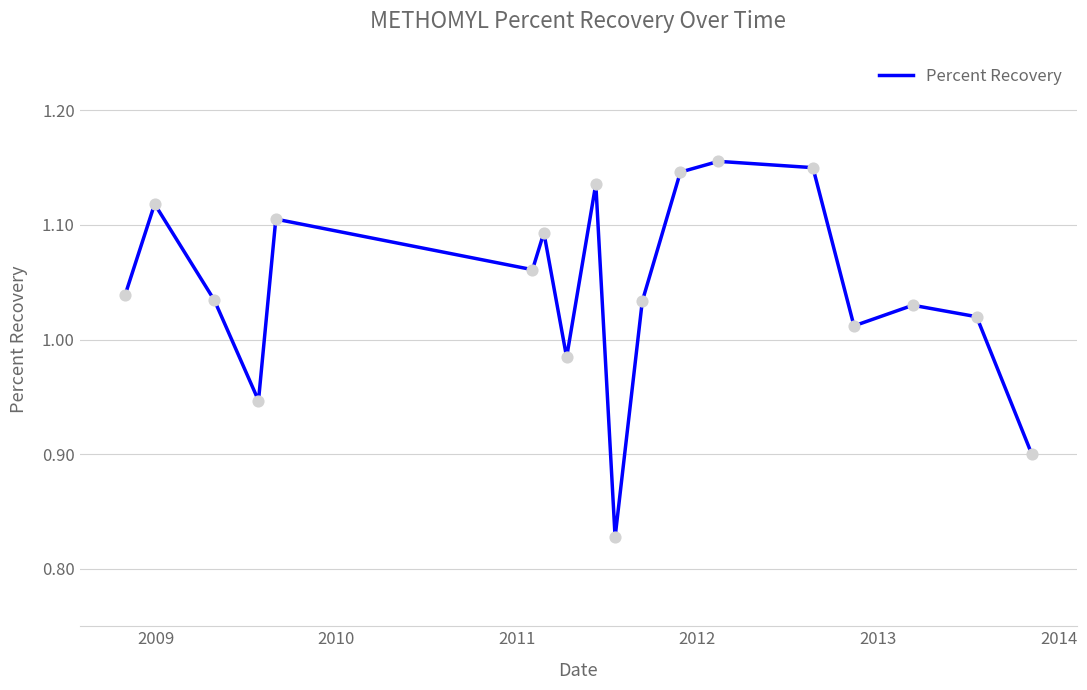

What is the difference between the maximum and minimum values?

0.3